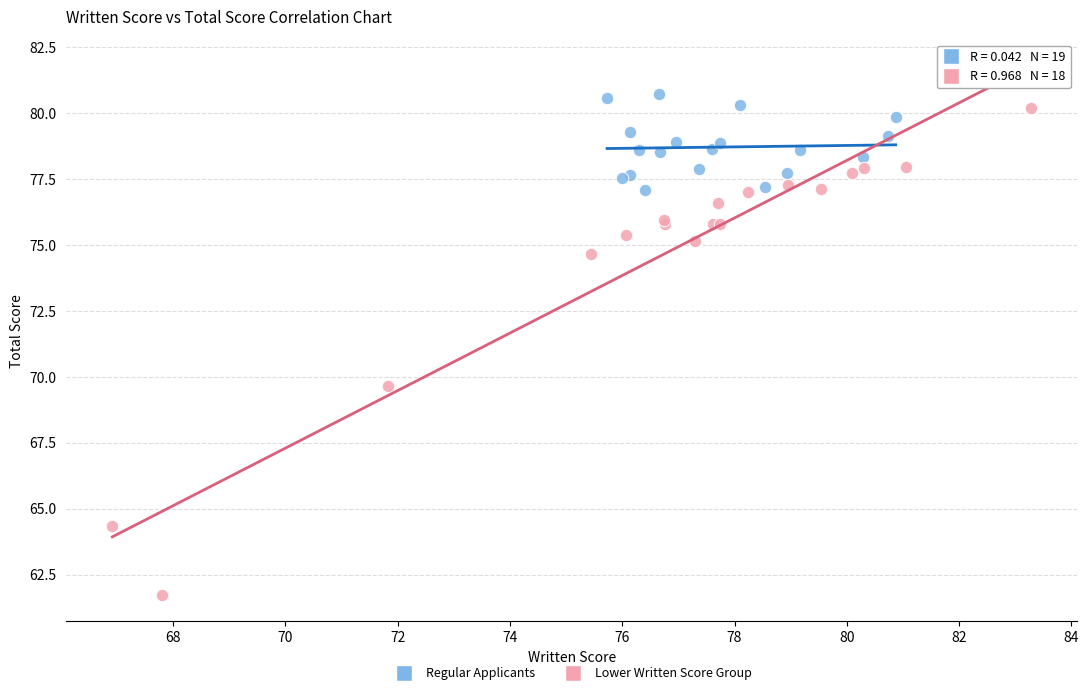

Which series has the widest spread of Y values?

Lower Written Score Group